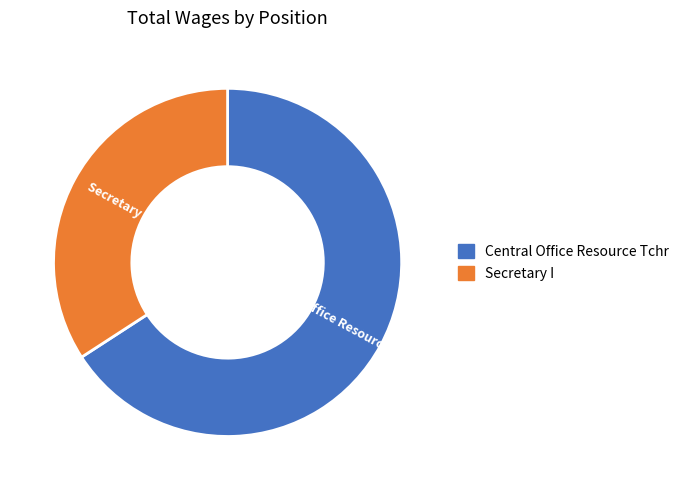

Rank the categories by value from highest to lowest.

Central Office Resource Tchr, Secretary I